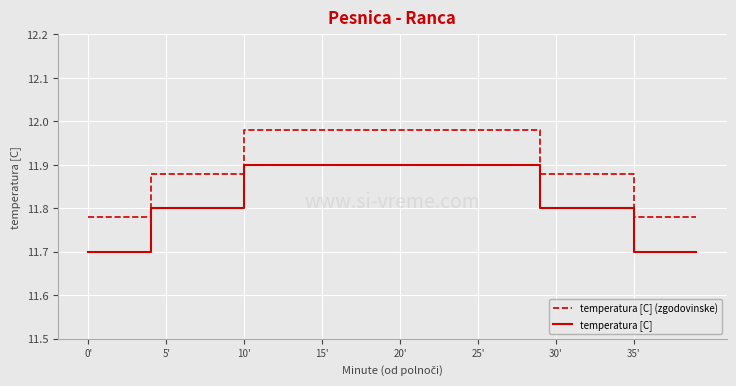

True or false: temperatura [C] (zgodovinske) and temperatura [C] intersect in this chart.

False